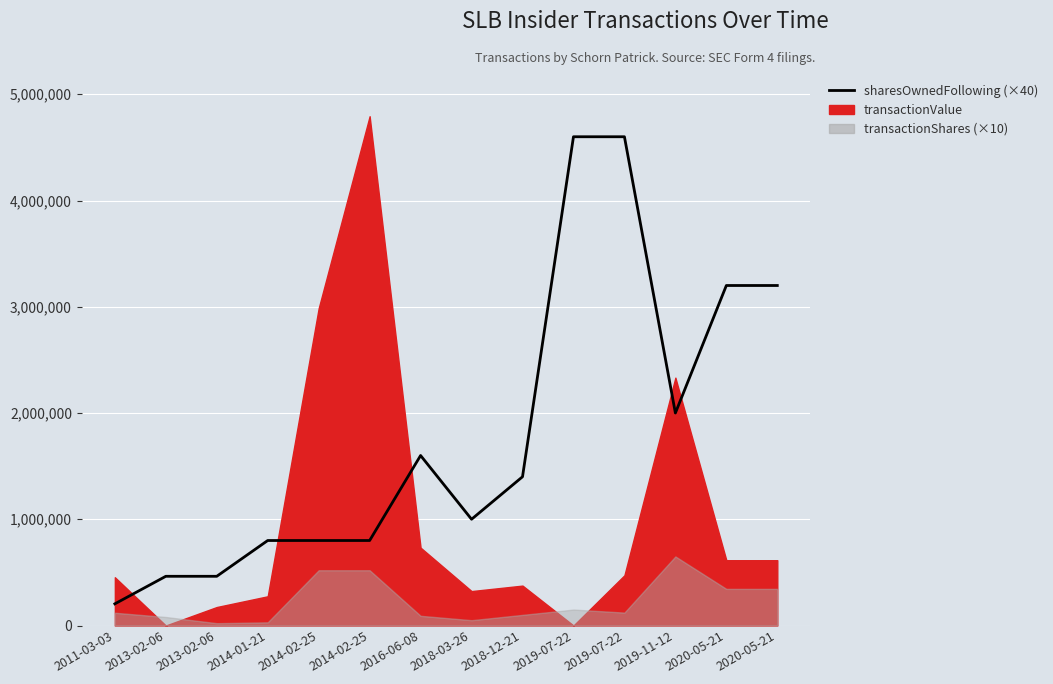

The value at 2020-05-21 is 2075804. True or false?

False